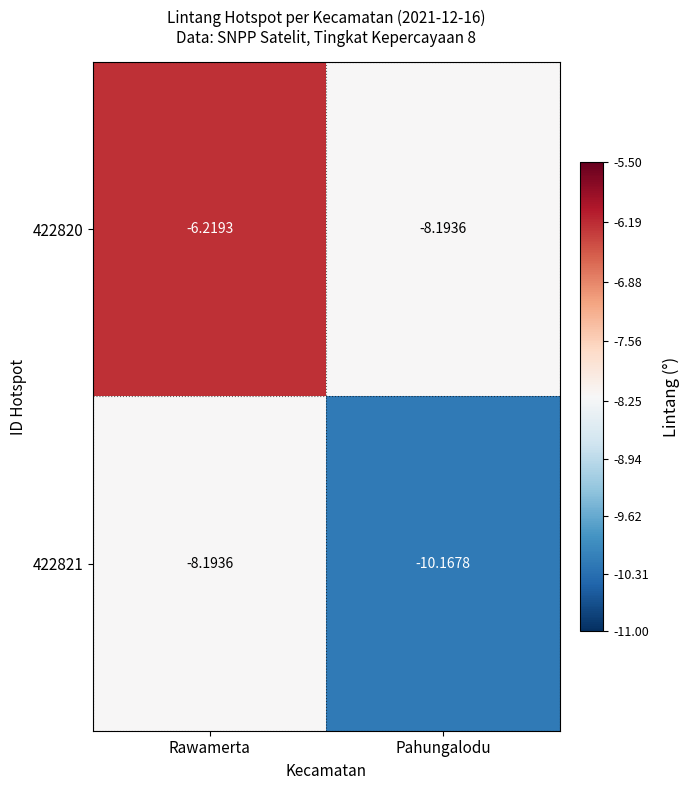

How many categories are shown in the chart?

2